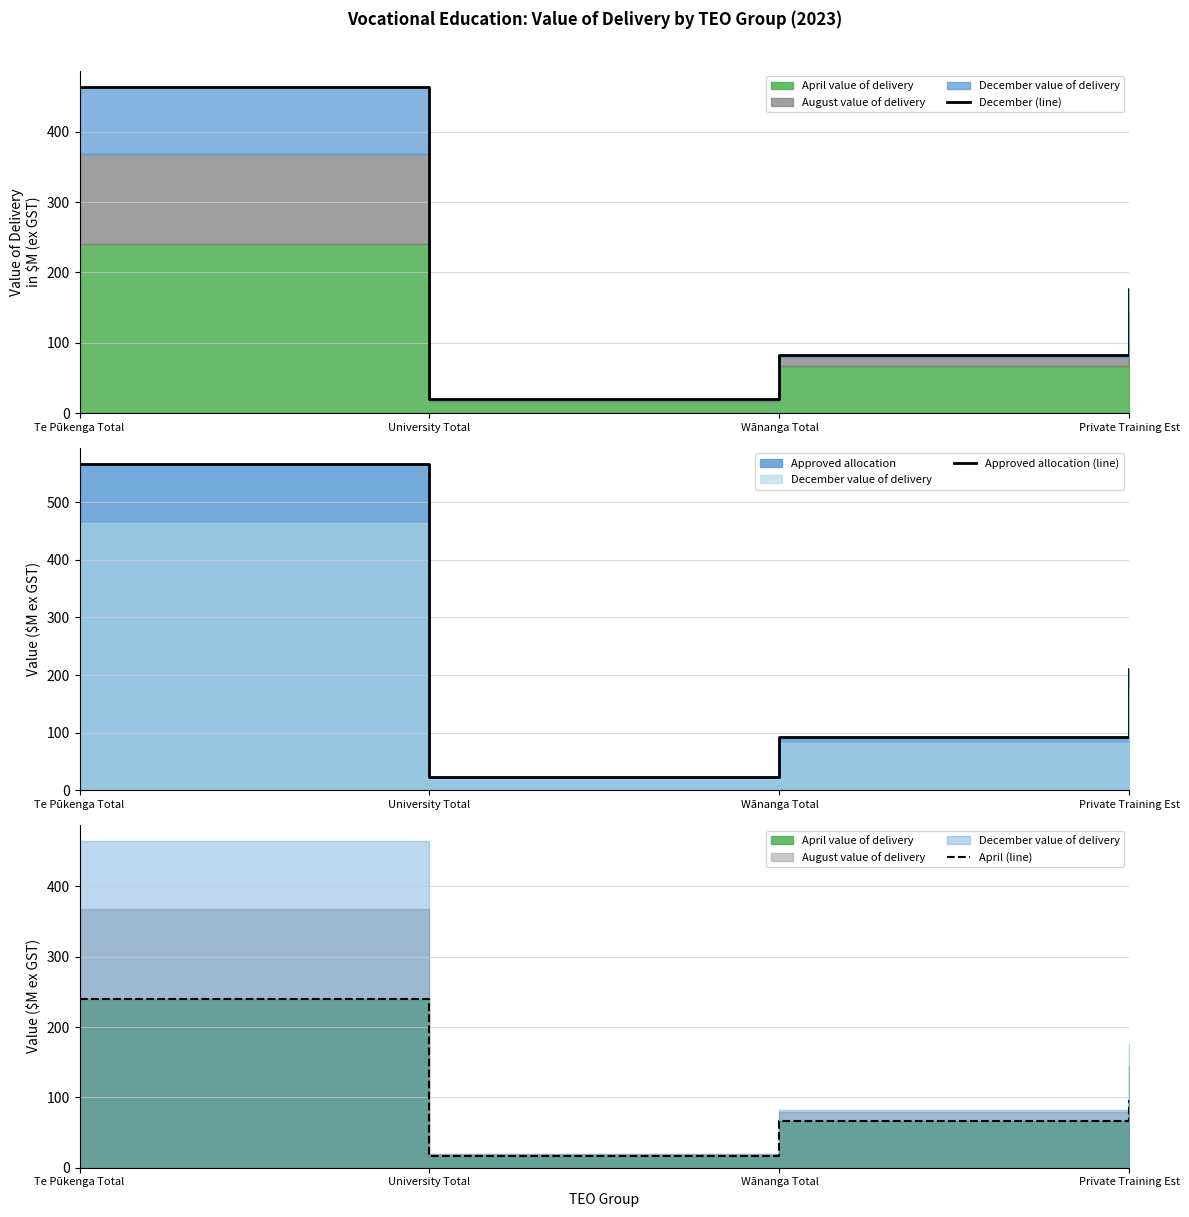

How many interior local valleys does the December (line) series have?

1